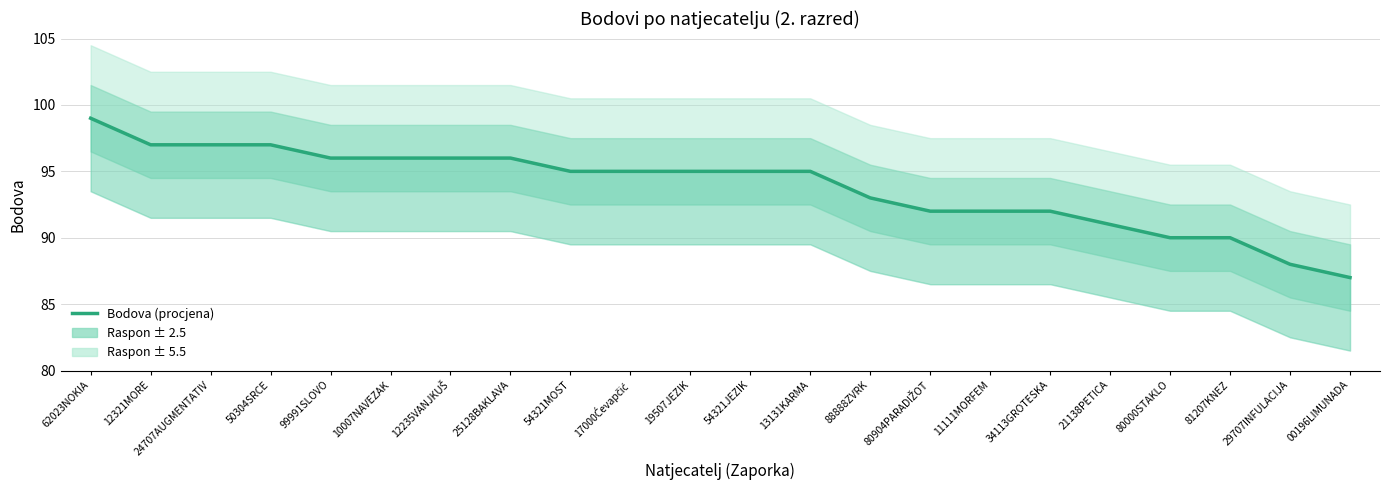

Reading right to left, transcribe all the data shown in this chart.

00196LIMUNADA=87	29707INFULACIJA=88	81207KNEZ=90	80000STAKLO=90	21138PETICA=91	34113GROTESKA=92	11111MORFEM=92	80904PARADIŽOT=92	88888ZVRK=93	13131KARMA=95	54321JEZIK=95	19507JEZIK=95	17000Ćevapčić=95	54321MOST=95	25128BAKLAVA=96	12235VANJKUŠ=96	10007NAVEZAK=96	99991SLOVO=96	50304SRCE=97	24707AUGMENTATIV=97	12321MORE=97	62023NOKIA=99